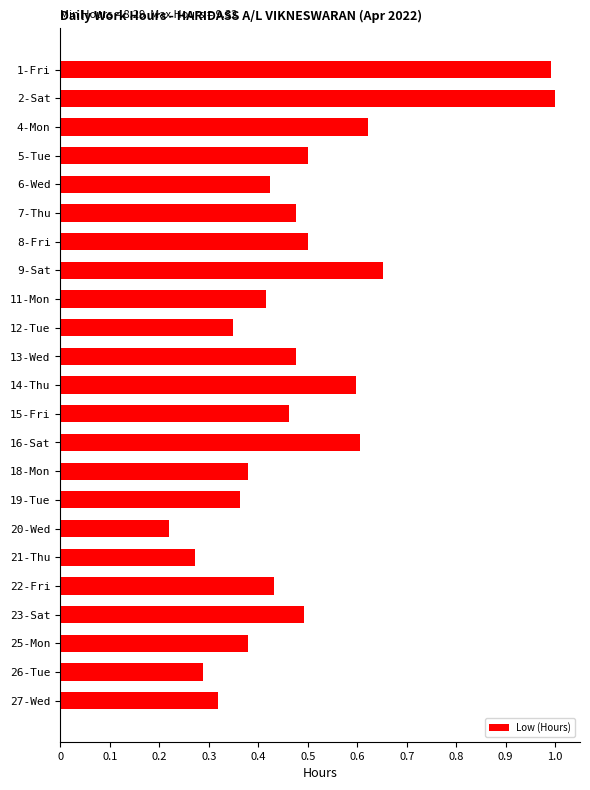

The chart shows a value of 0.5 at 23-Sat. True or false?

True